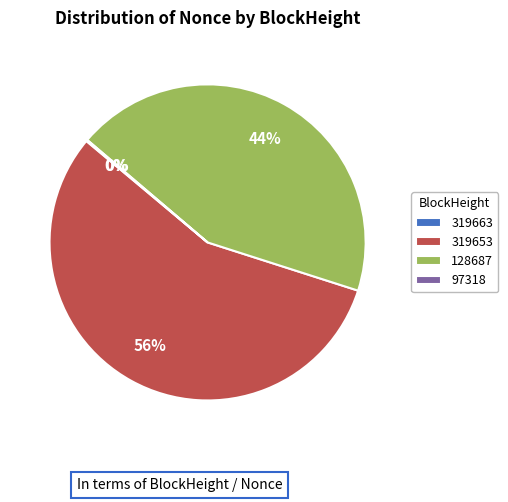

Is the sum of 319653 and 128687 greater than half?

Yes